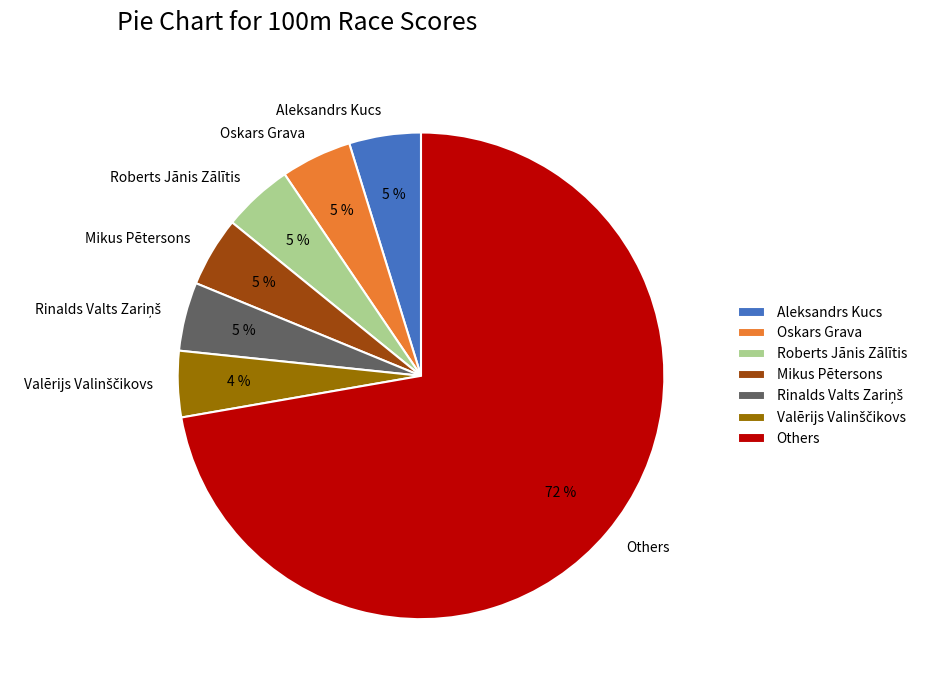

Count the number of slices in the pie.

7